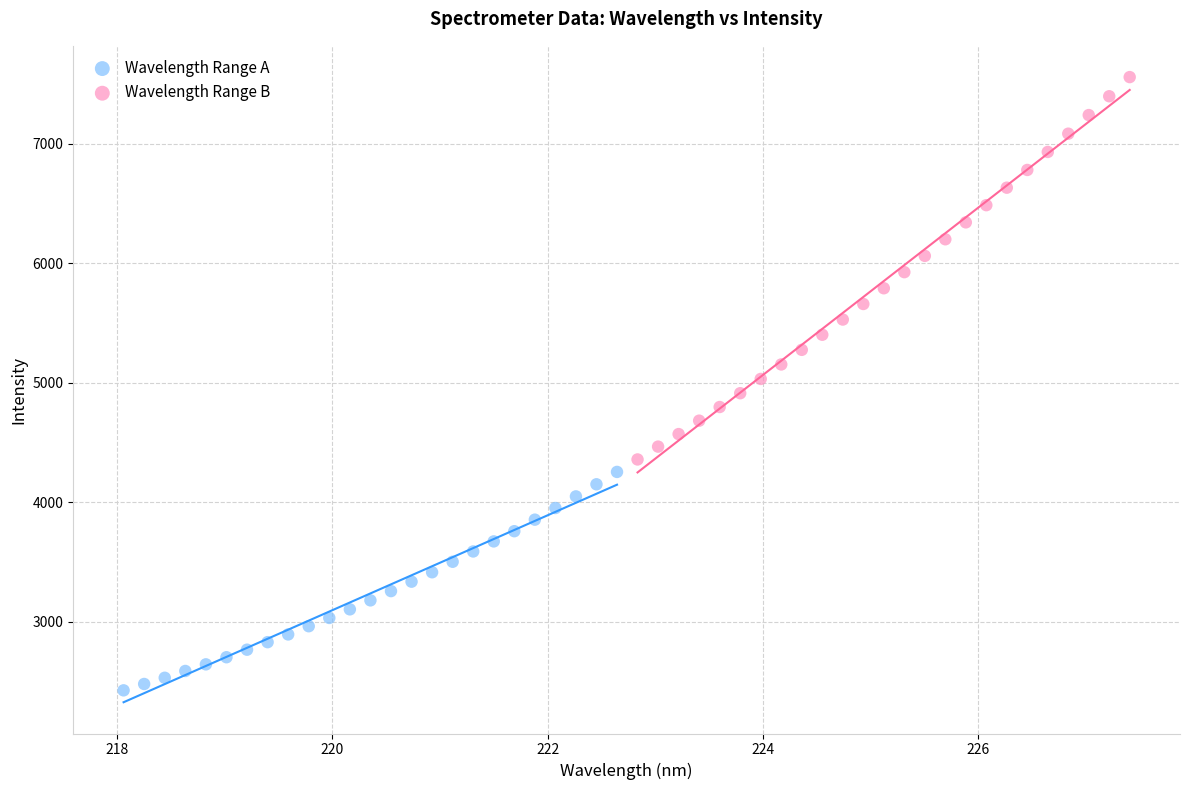

Which series has the largest Y range (max minus min)?

Wavelength Range B